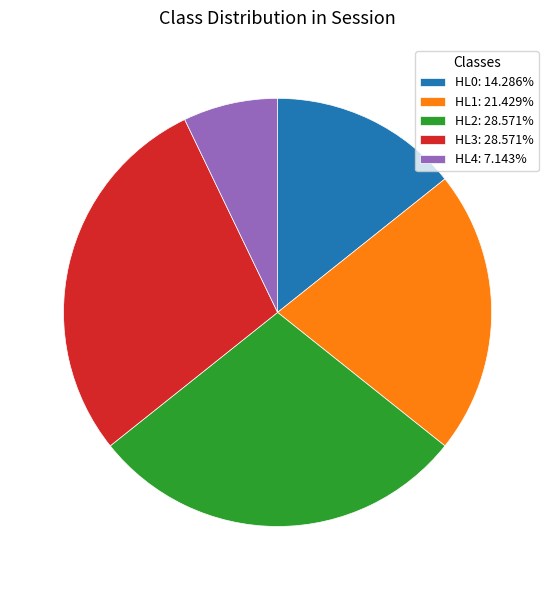

Do HL1: 21.429% and HL4: 7.143% together represent more than half of the pie?

No